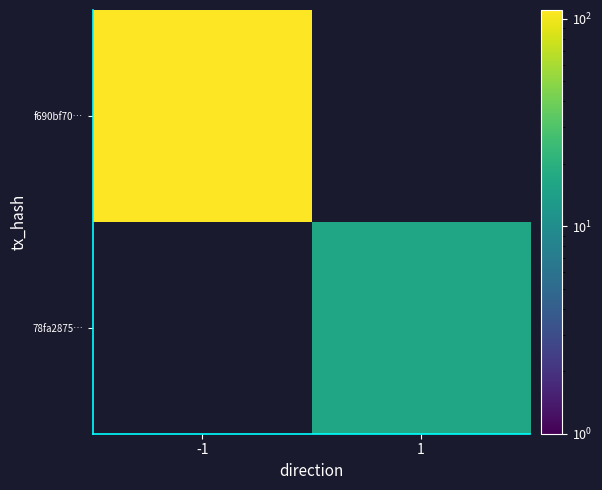

List the labels in order of 78fa2875… value, smallest first.

-1, 1